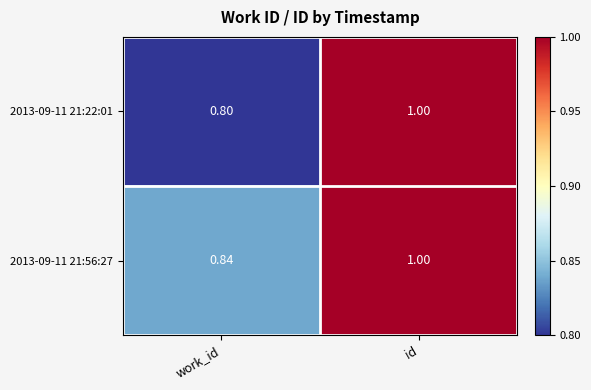

Which category has the lowest value in the 2013-09-11 21:56:27 series?

work_id